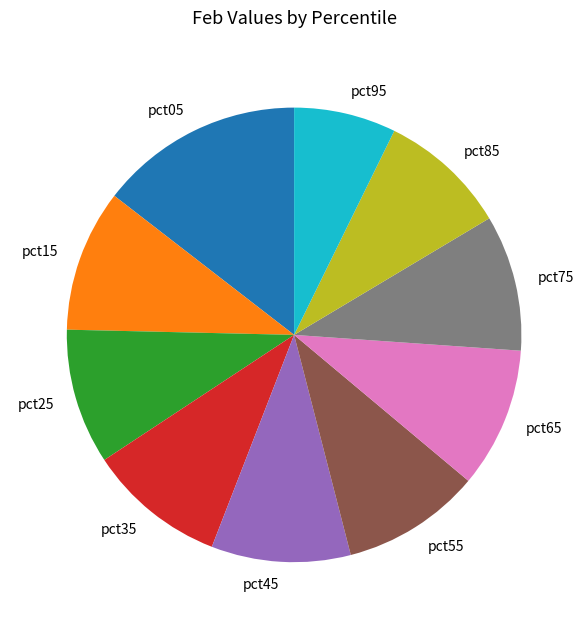

The pct75 slice represents 4% of the pie. True or false?

False